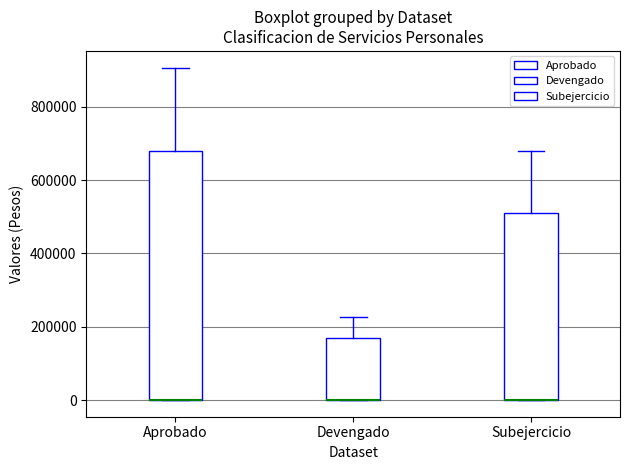

Reading left to right, transcribe this box plot: for each box, give where its median line is, the range the box spans, and where its two whiskers end, as read against the y-axis. The values are not printed on the chart, so give them approximately, as read against the axis.

Aprobado: median 0 (drawn on the box's lower edge), box 0 to 680000, whiskers 0 to 900000
Devengado: median 0 (drawn on the box's lower edge), box 0 to 180000, whiskers 0 to 220000
Subejercicio: median 0 (drawn on the box's lower edge), box 0 to 520000, whiskers 0 to 680000